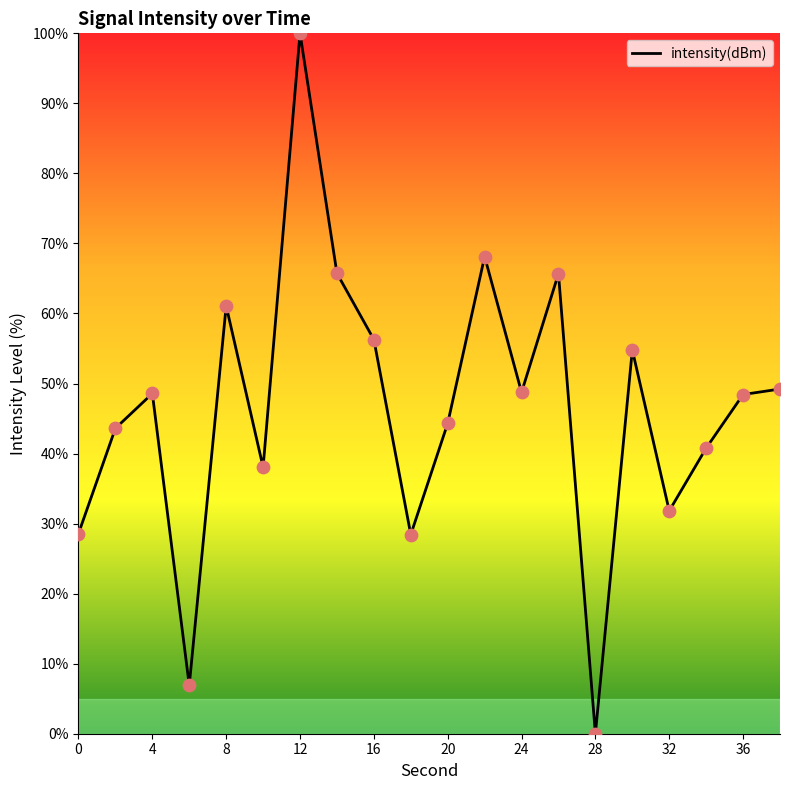

What is the greatest value displayed?

100.0